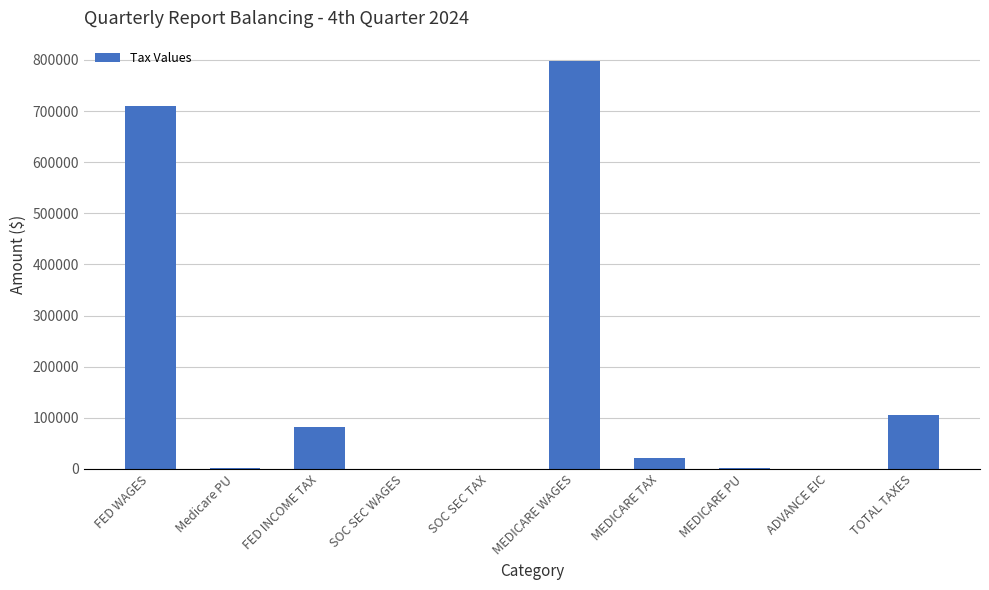

True or false: the data shows 797910.9 at MEDICARE WAGES.

True